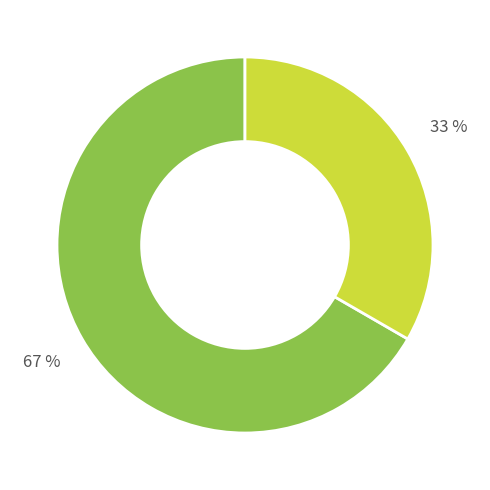

Is there a majority slice in this chart?

Yes